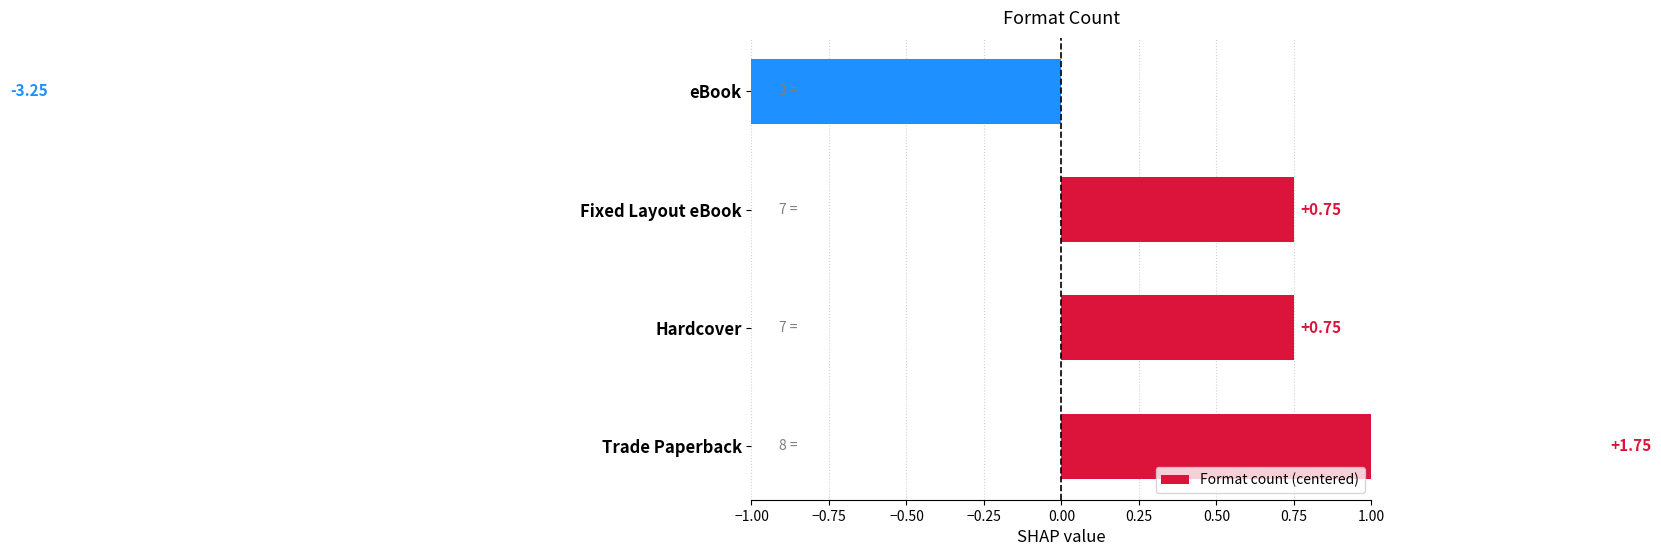

Count the number of data series in this chart.

1